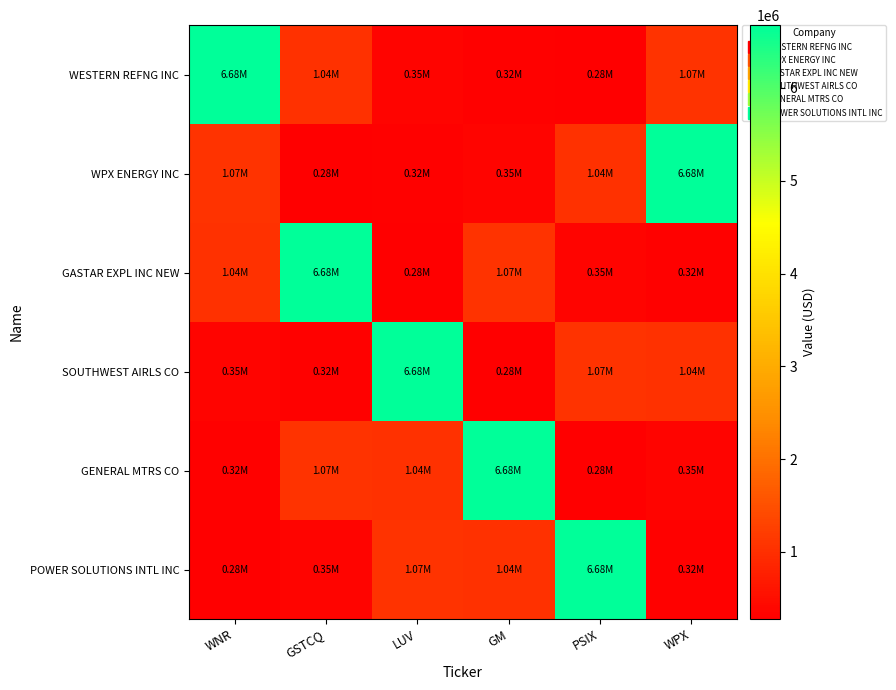

Which series changed the most between GSTCQ and GM?

GASTAR EXPL INC NEW